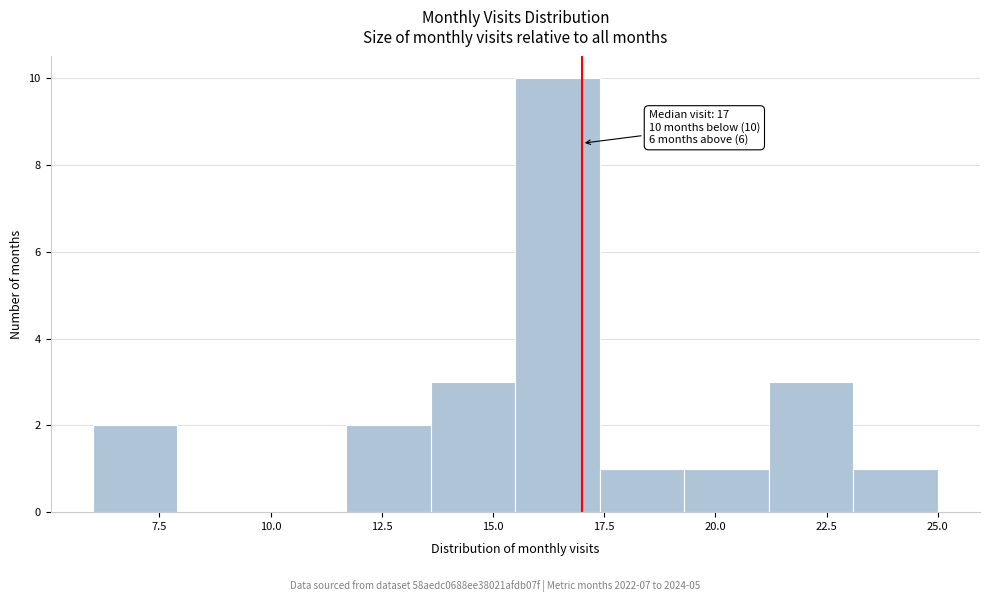

Read against the x-axis, roughly where is the centre of the tallest bar?

16.5